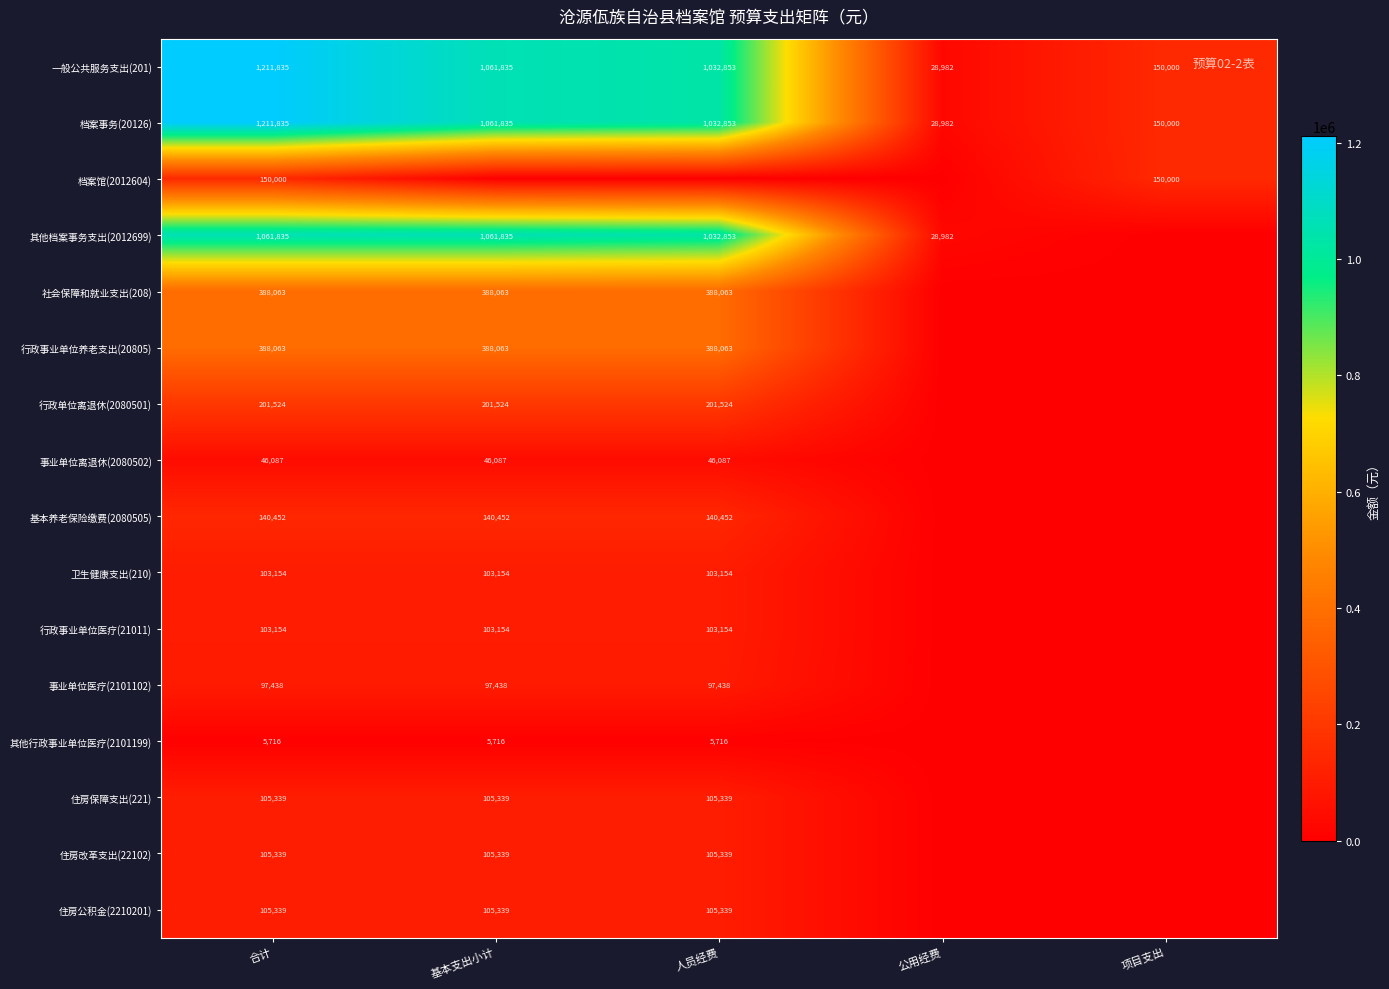

Is the value of 档案事务(20126) at 公用经费 greater than the value of 卫生健康支出(210) at 合计?

No